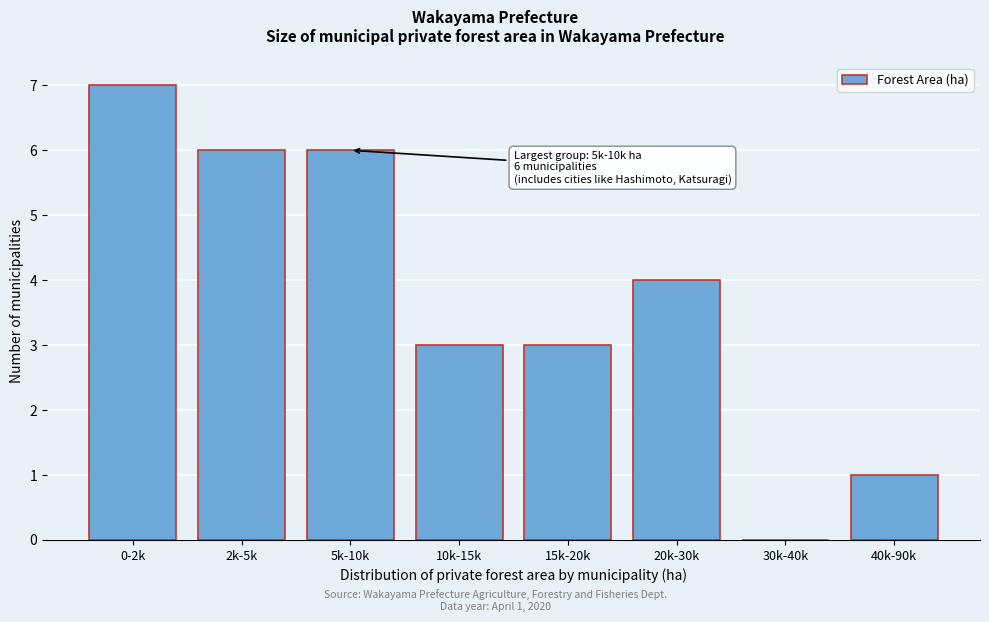

Reading left to right, transcribe all the data shown in this chart.

0-2k=7	2k-5k=6	5k-10k=6	10k-15k=3	15k-20k=3	20k-30k=4	30k-40k=0	40k-90k=1